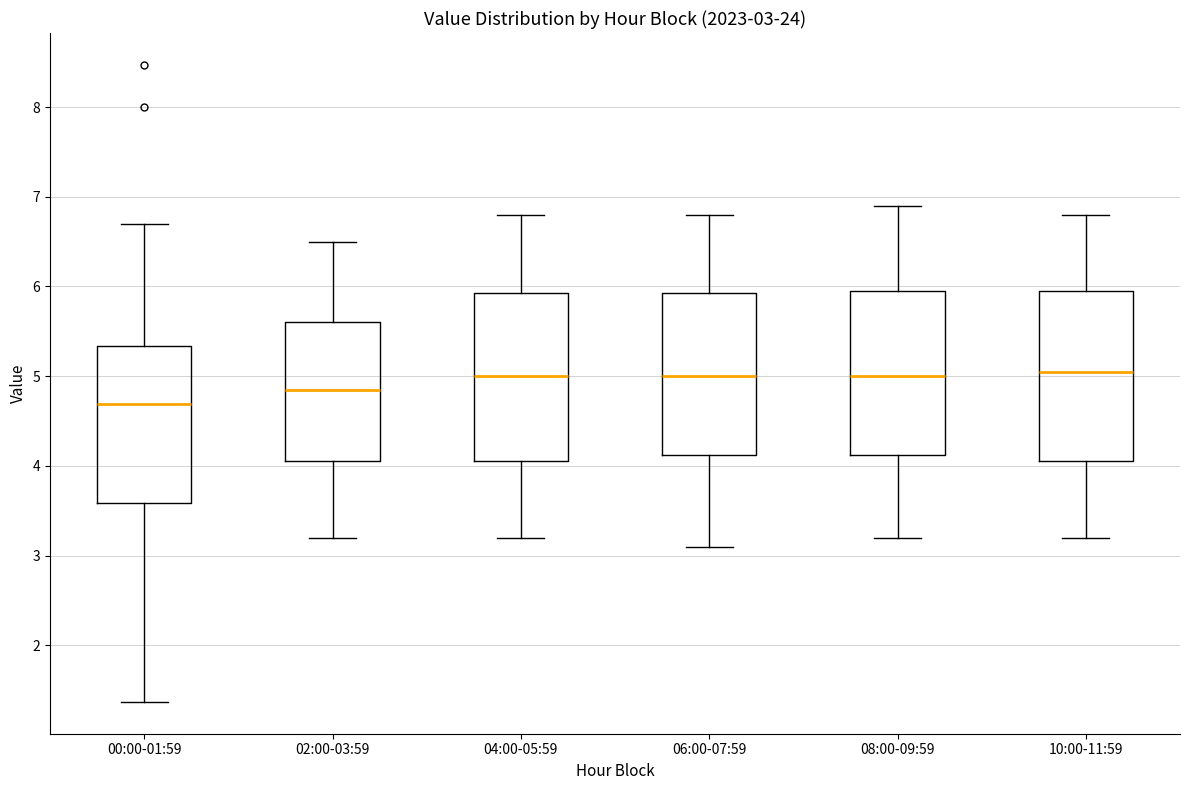

Which box's median line is the lowest?

00:00-01:59